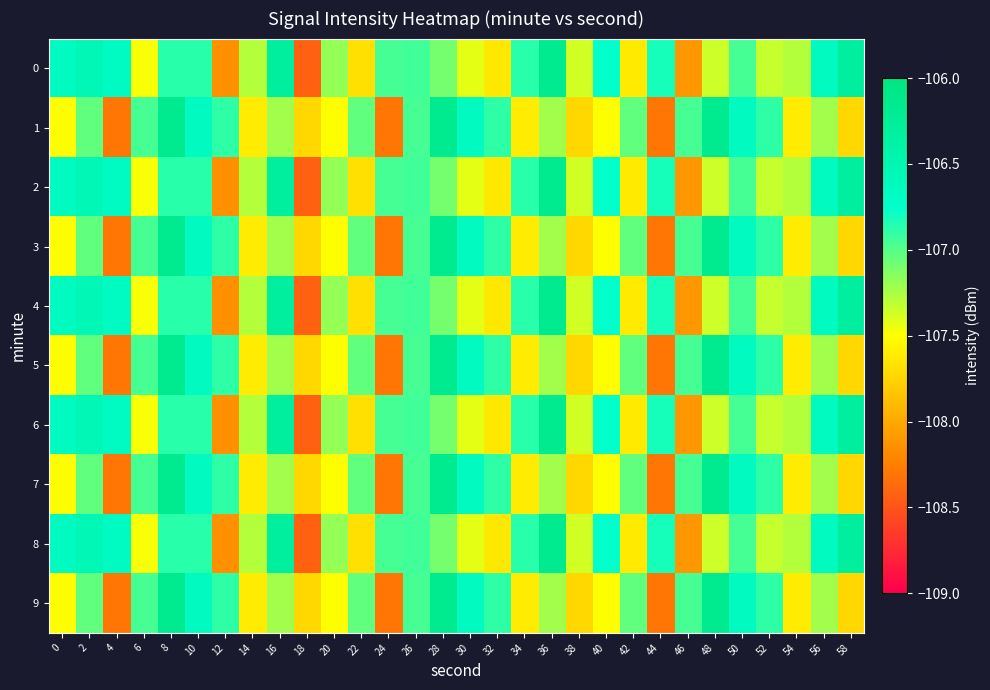

Between 6 and 8, which series saw the biggest shift?

1